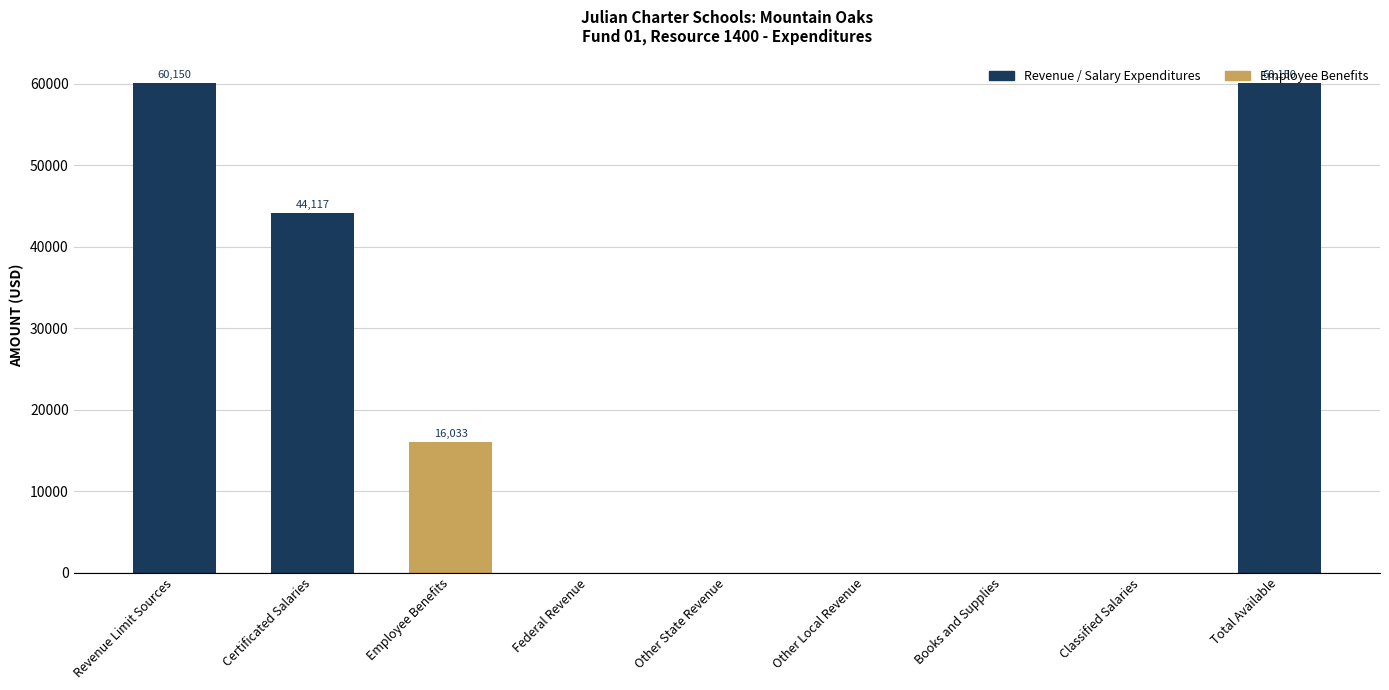

The value at Other State Revenue is -37425. True or false?

False